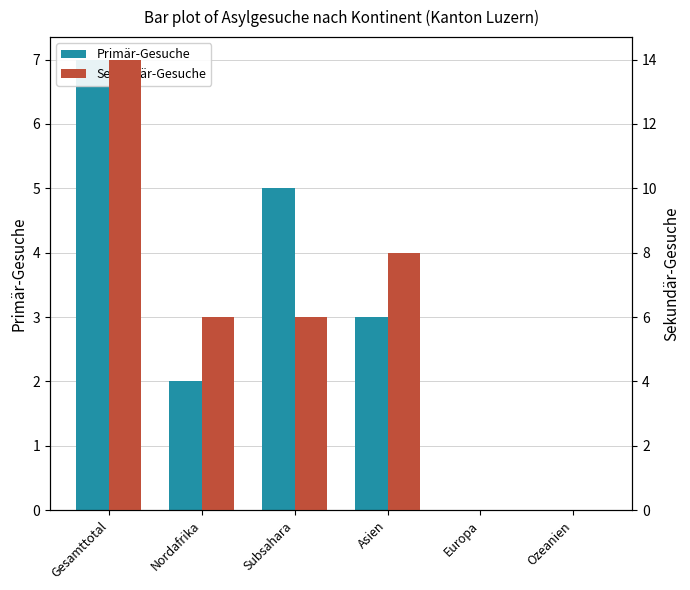

Read the Primär-Gesuche value at Asien.

3